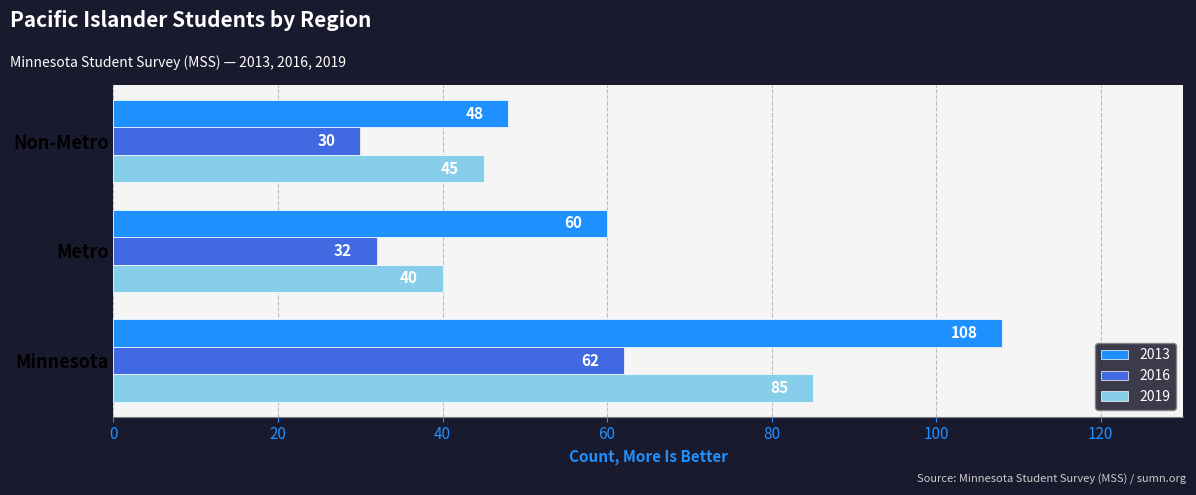

Rank the series by their average value, from lowest to highest.

2016, 2019, 2013